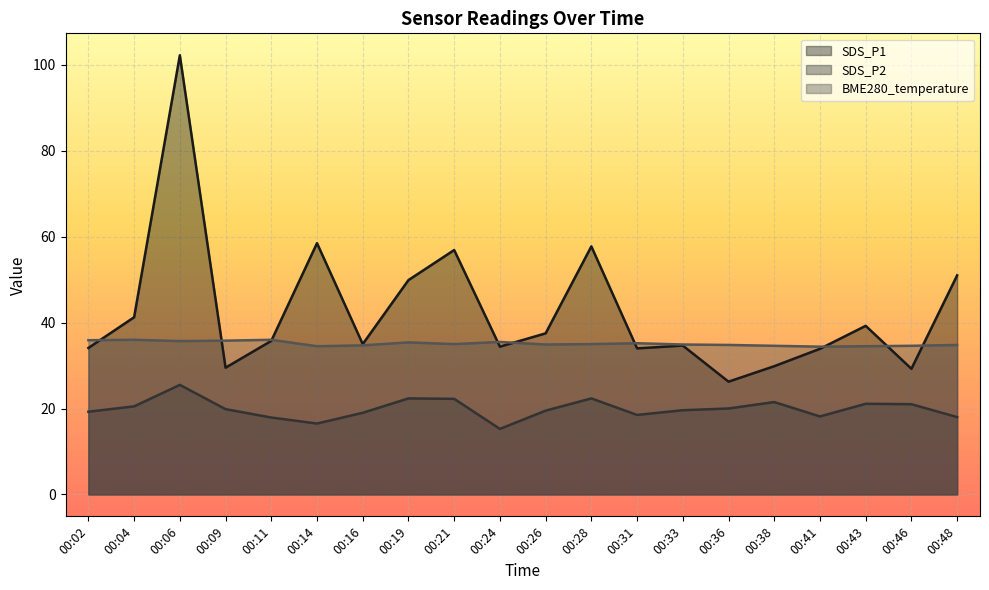

True or false: SDS_P2 and BME280_temperature intersect in this chart.

False